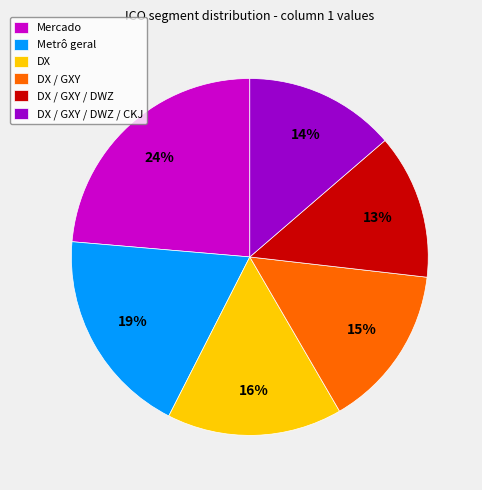

To the nearest percent, what is the difference between the Metrô geral and DX / GXY slice percentages?

4%